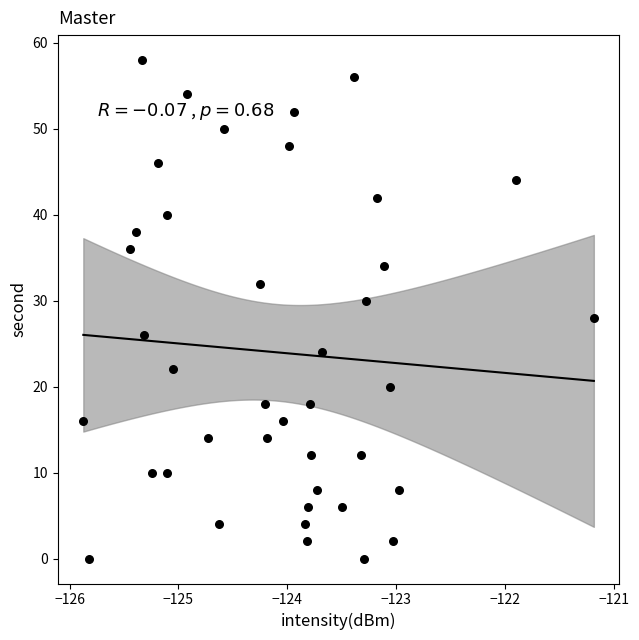

What is the range of Y values (max minus min)?

58